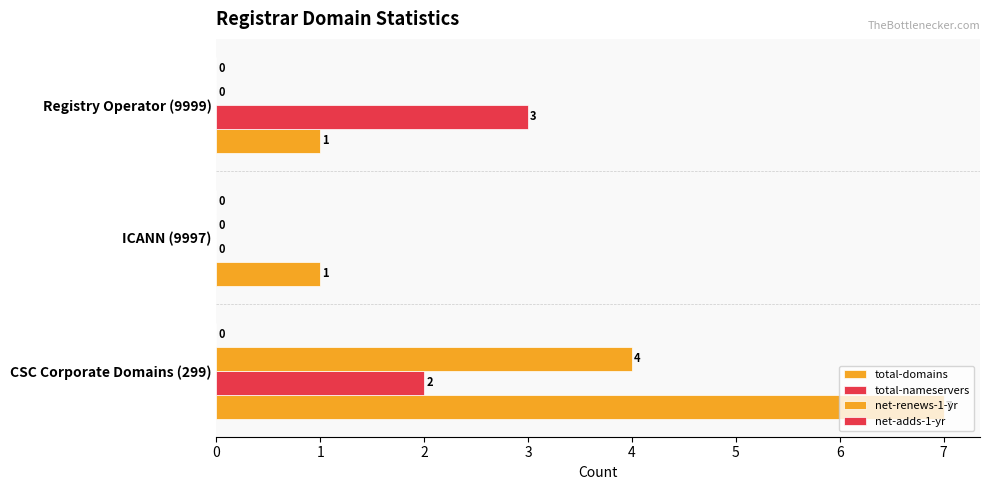

How many values in total-nameservers are above zero?

2